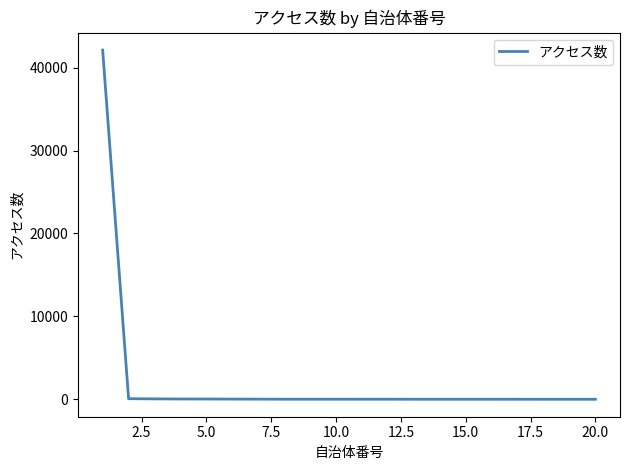

Does the chart have visible grid lines?

No